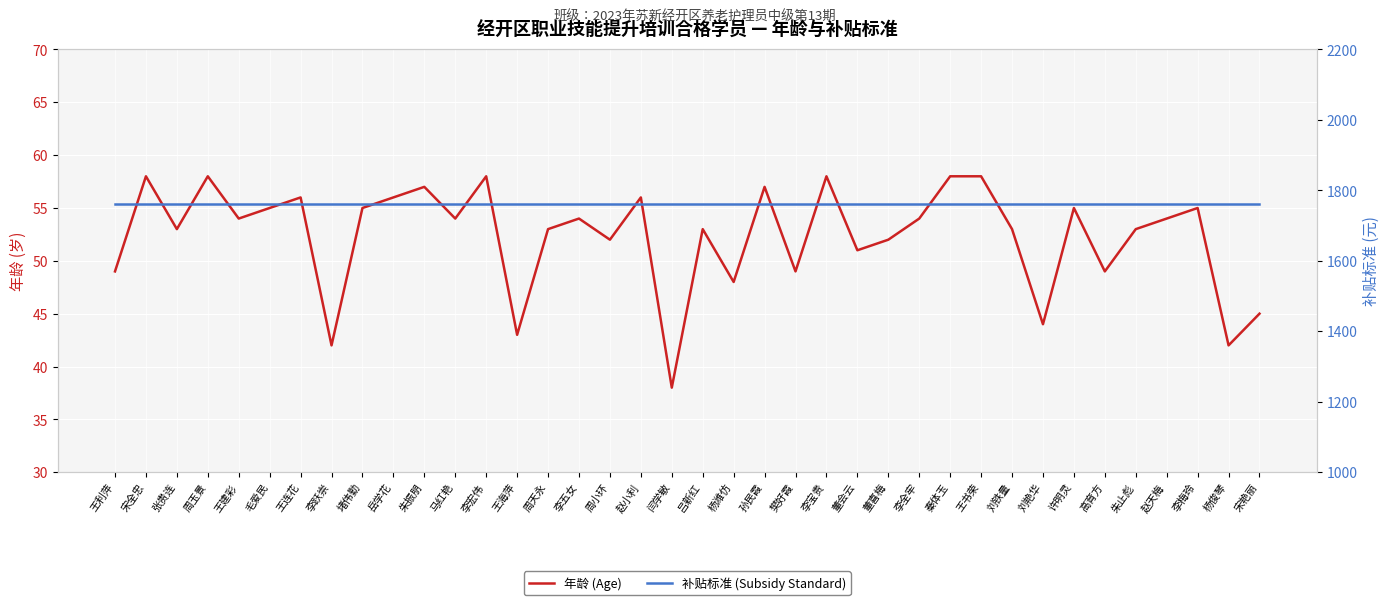

Rank the series at 杨俊琴 from highest to lowest value.

补贴标准 (Subsidy Standard), 年龄 (Age)